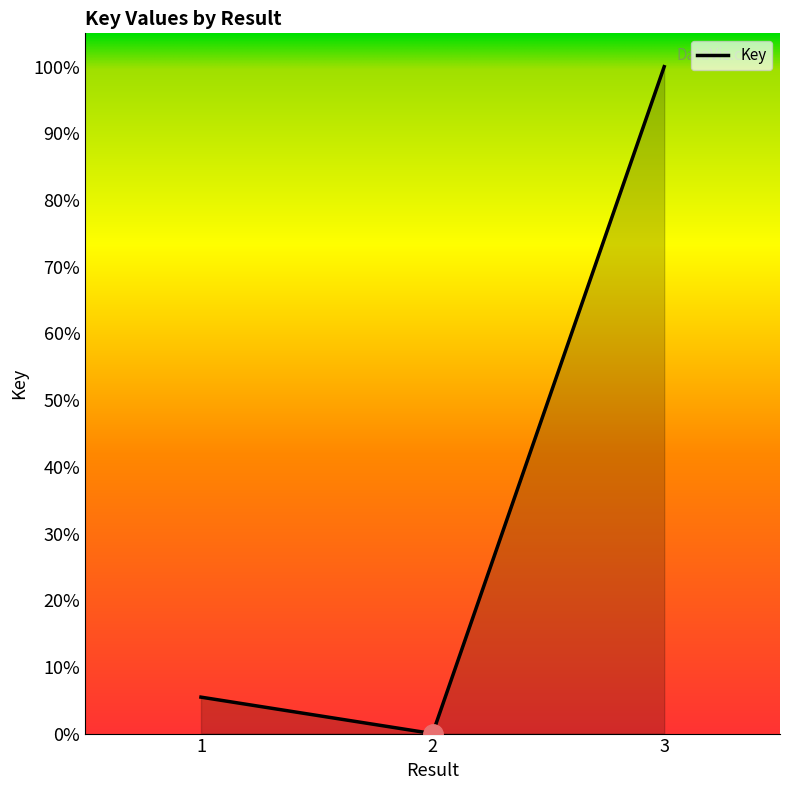

Reading left to right, transcribe all the data shown in this chart.

1=5.5	2=0.0	3=100.0